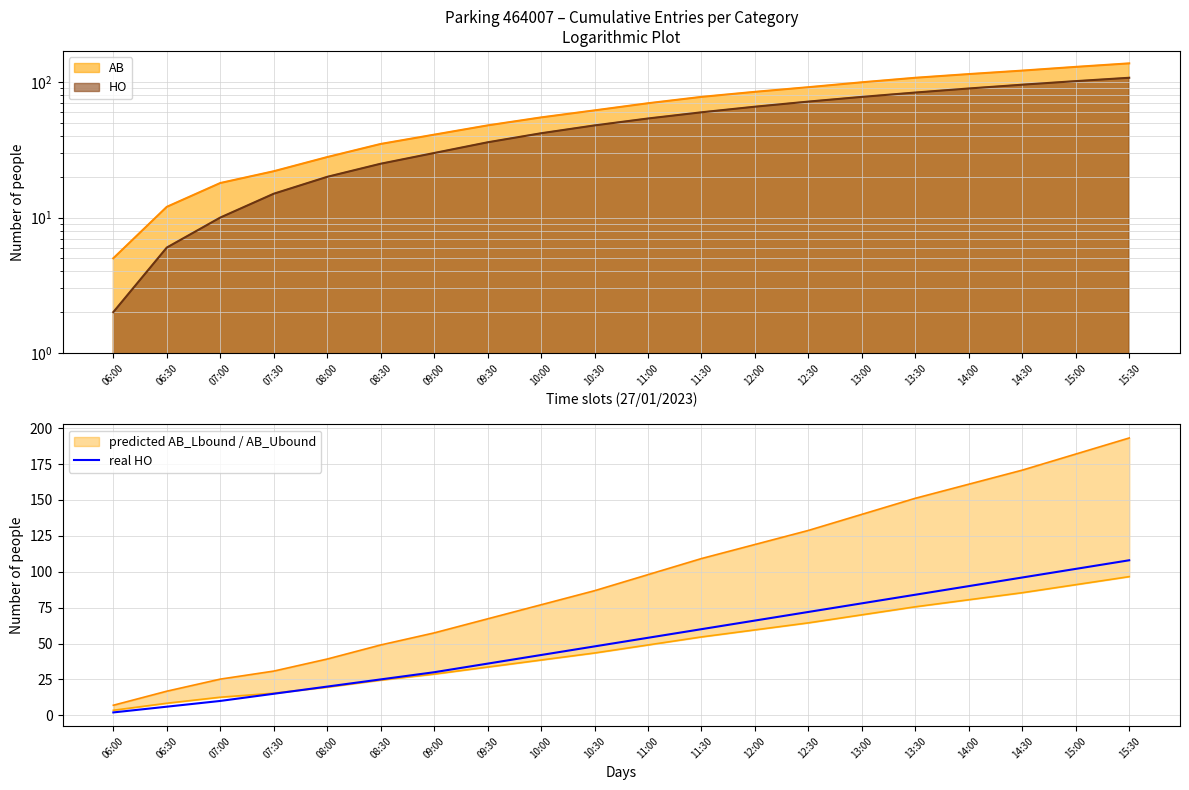

The chart shows a value of 52 at 13:00. True or false?

False